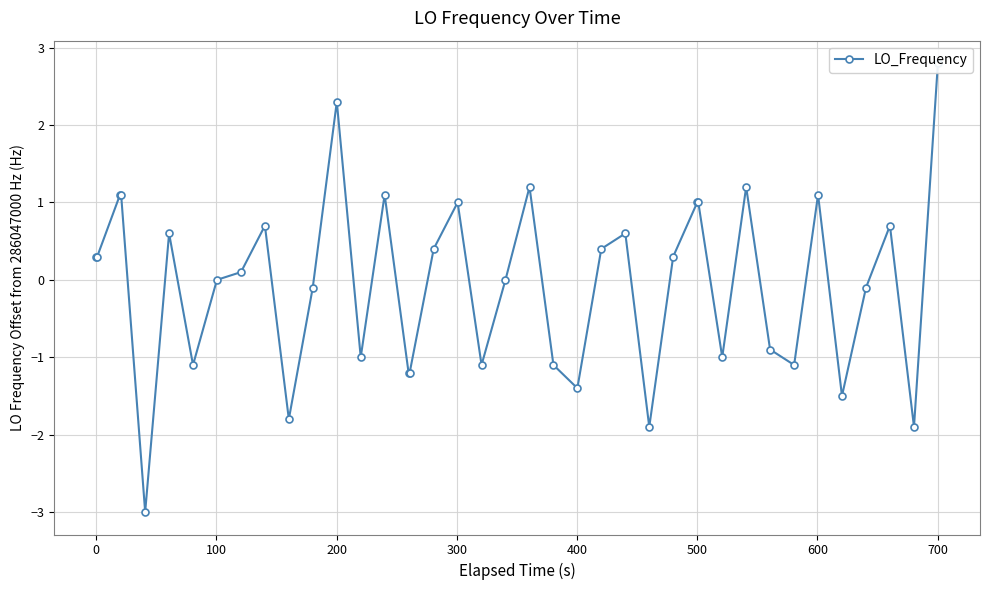

Reading left to right, extract all data points from this chart.

0.3	0.3	1.1	1.1	-3.0	0.6	-1.1	0.0	0.1	0.7	-1.8	-0.1	2.3	-1.0	1.1	-1.2	-1.2	0.4	1.0	-1.1	0.0	1.2	-1.1	-1.4	0.4	0.6	-1.9	0.3	1.0	1.0	-1.0	1.2	-0.9	-1.1	1.1	-1.5	-0.1	0.7	-1.9	2.8